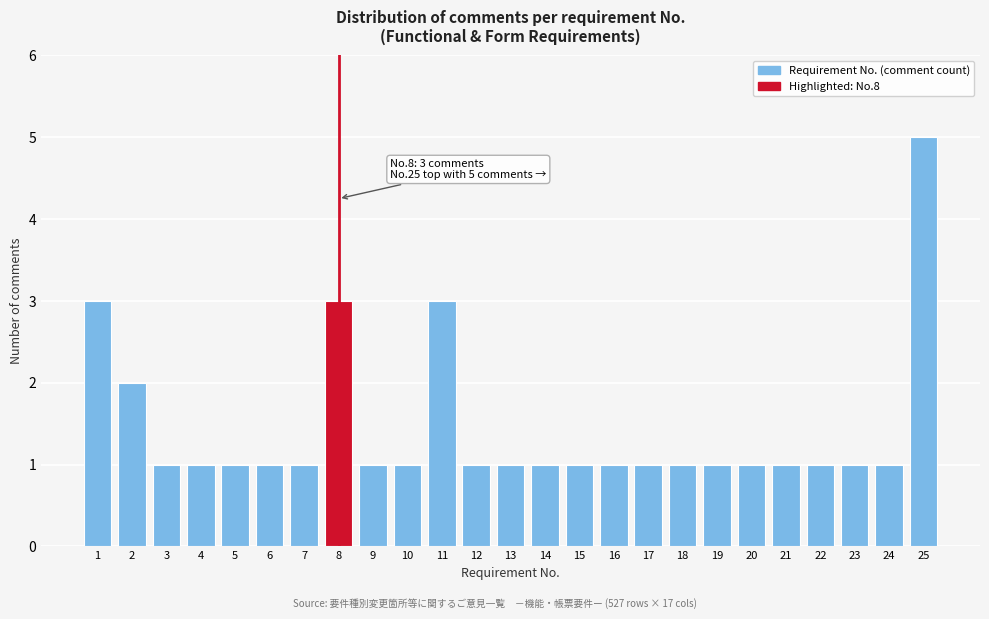

Reading right to left, list all the values displayed in this chart.

5	1	1	1	1	1	1	1	1	1	1	1	1	1	3	1	1	3	1	1	1	1	1	2	3